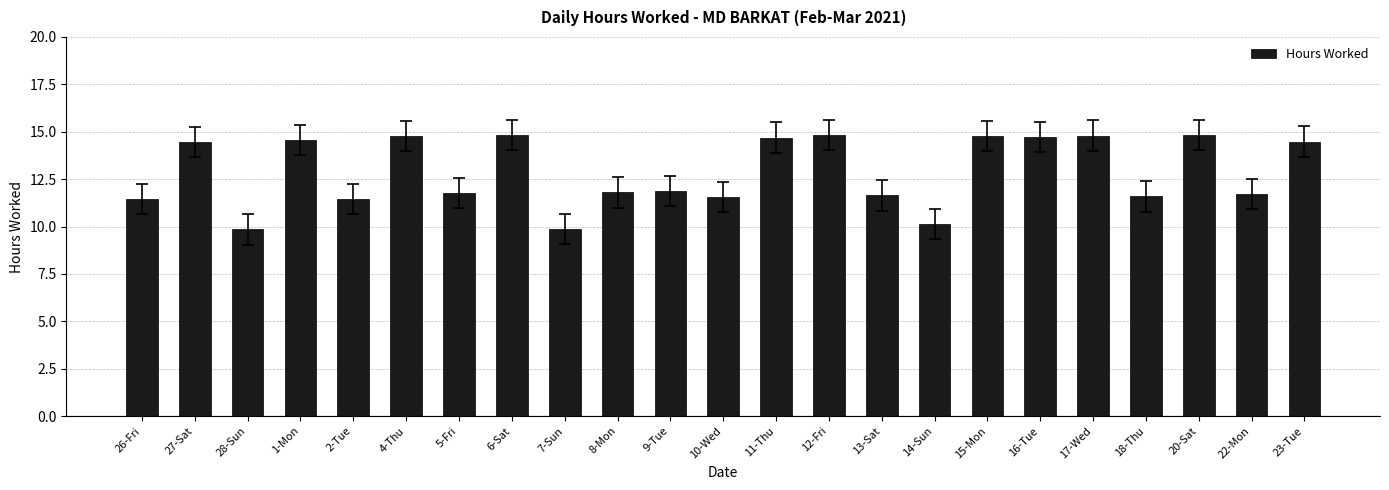

What is the greatest value displayed?

14.8